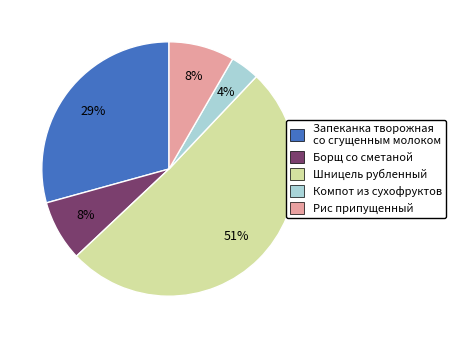

What percentage is the Борщ со сметаной slice, to the nearest percent?

8%